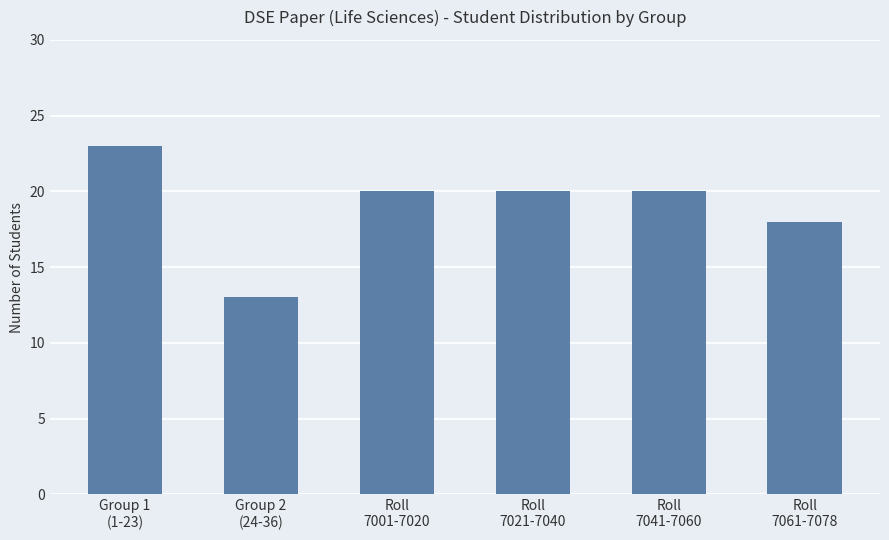

What is the change in value from Group 2
(24-36) to Roll
7041-7060?

+7